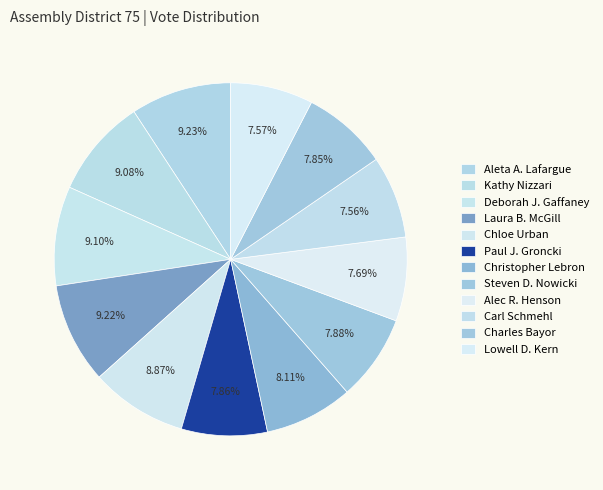

Is there a majority slice in this chart?

No